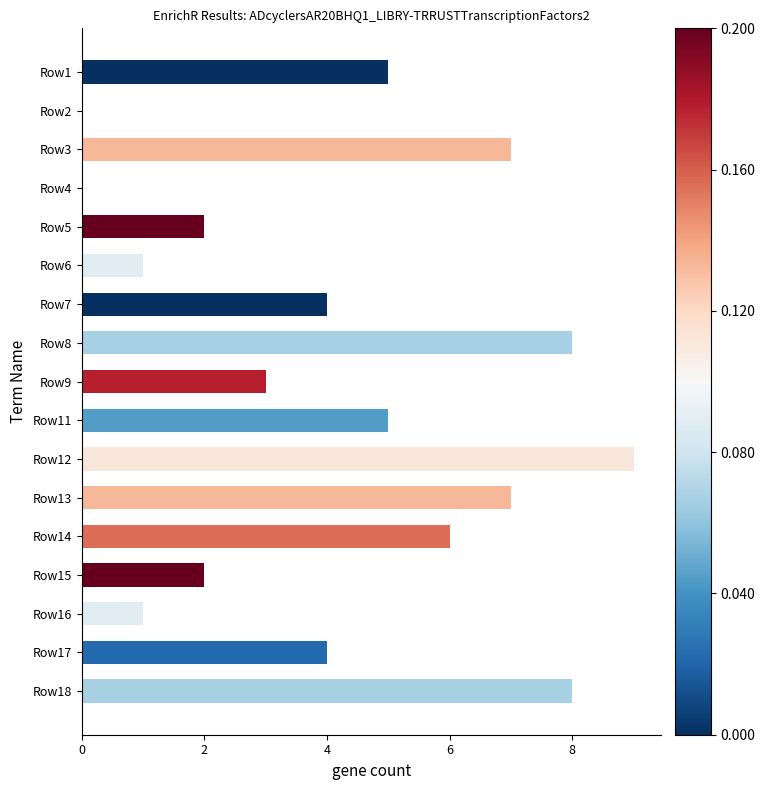

How many distinct data groups are displayed?

1